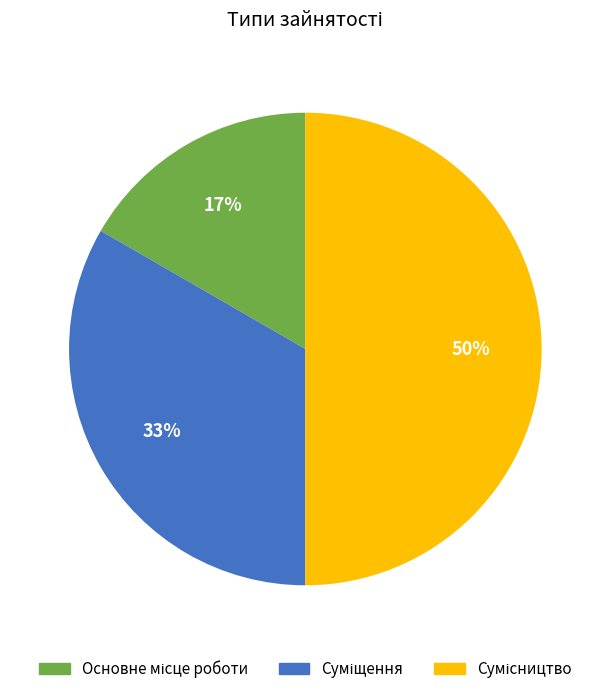

To the nearest percent, what is the difference between the largest and smallest slice percentages?

33%